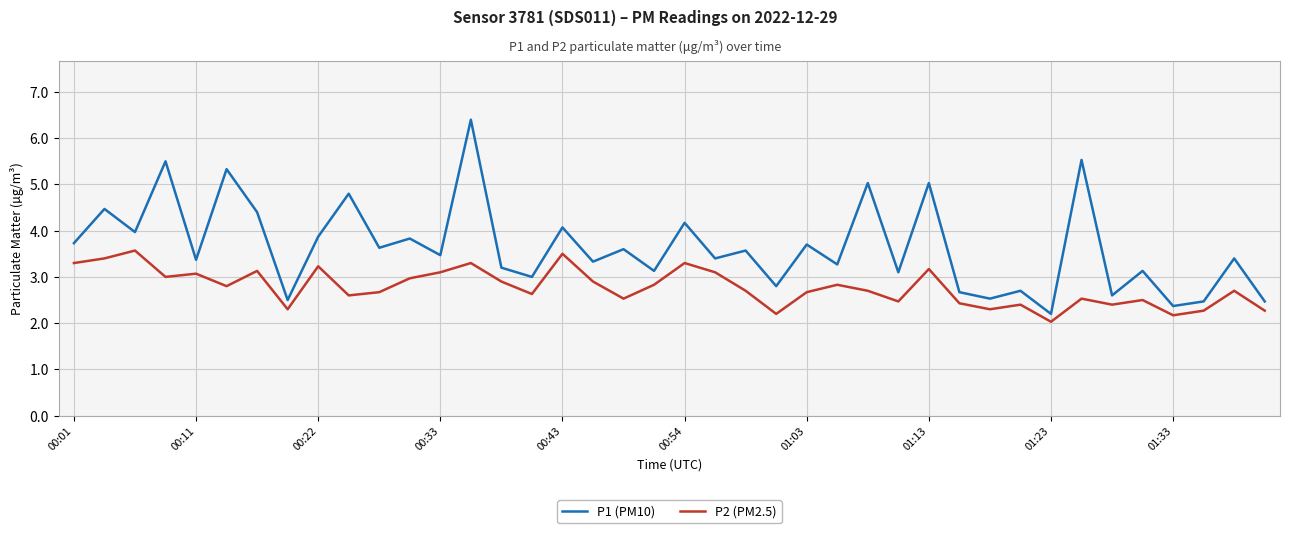

Reading left to right, what are all the values shown in this chart?

P1 (PM10): 3.7	4.5	4.0	5.5	3.4	5.3	4.4	2.5	3.9	4.8	3.6	3.8	3.5	6.4	3.2	3.0	4.1	3.3	3.6	3.1	4.2	3.4	3.6	2.8	3.7	3.3	5.0	3.1	5.0	2.7	2.5	2.7	2.2	5.5	2.6	3.1	2.4	2.5	3.4	2.5
P2 (PM2.5): 3.3	3.4	3.6	3.0	3.1	2.8	3.1	2.3	3.2	2.6	2.7	3.0	3.1	3.3	2.9	2.6	3.5	2.9	2.5	2.8	3.3	3.1	2.7	2.2	2.7	2.8	2.7	2.5	3.2	2.4	2.3	2.4	2.0	2.5	2.4	2.5	2.2	2.3	2.7	2.3